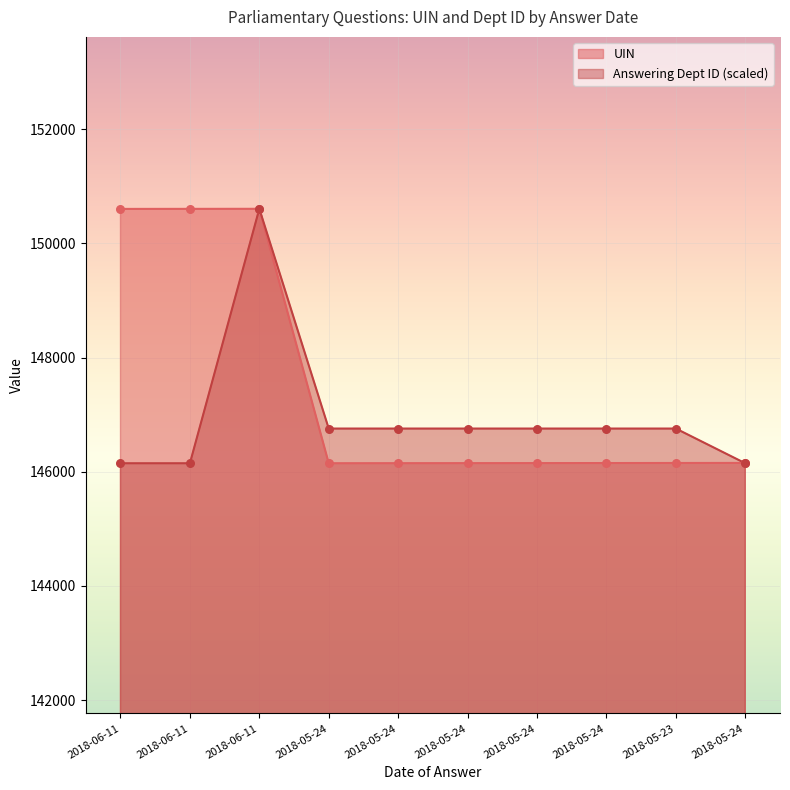

Which series contains the lowest Y value?

UIN